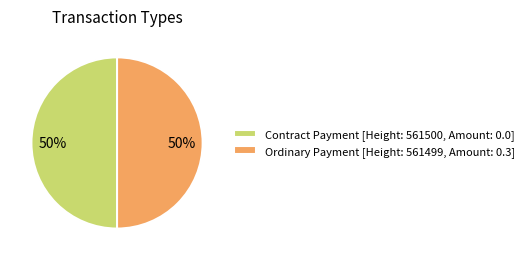

How many slices are in this pie chart?

2